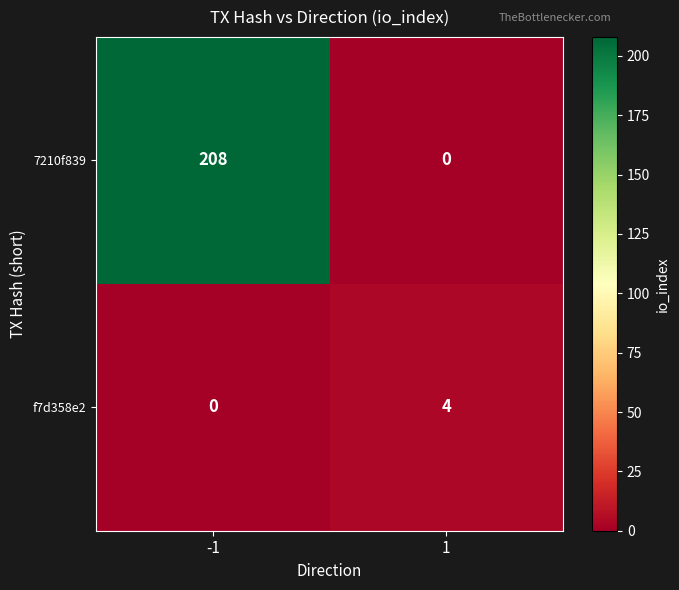

Which series has the largest total across all categories?

7210f839